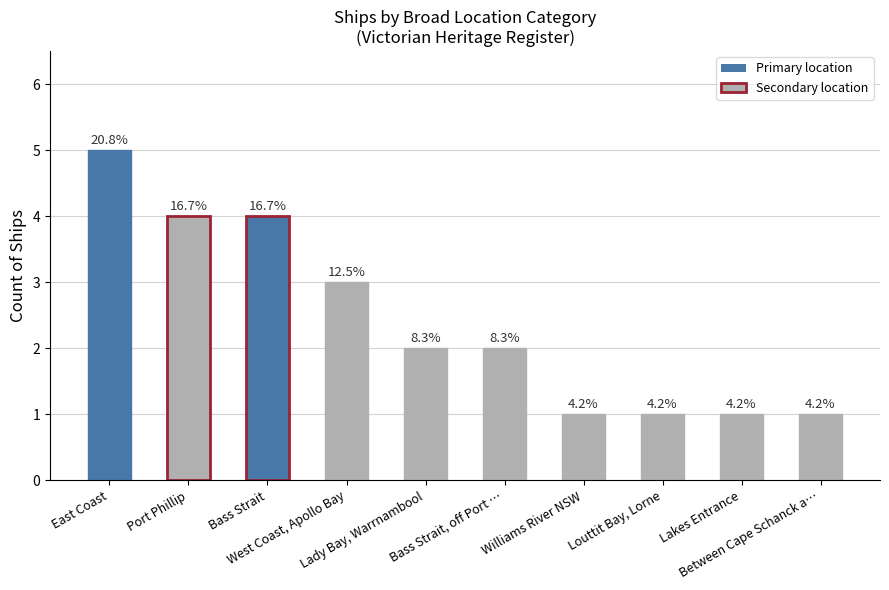

Reading right to left, what are all the values shown in this chart?

Between Cape Schanck a…=1	Lakes Entrance=1	Louttit Bay, Lorne=1	Williams River NSW=1	Bass Strait, off Port …=2	Lady Bay, Warrnambool=2	West Coast, Apollo Bay=3	Bass Strait=4	Port Phillip=4	East Coast=5